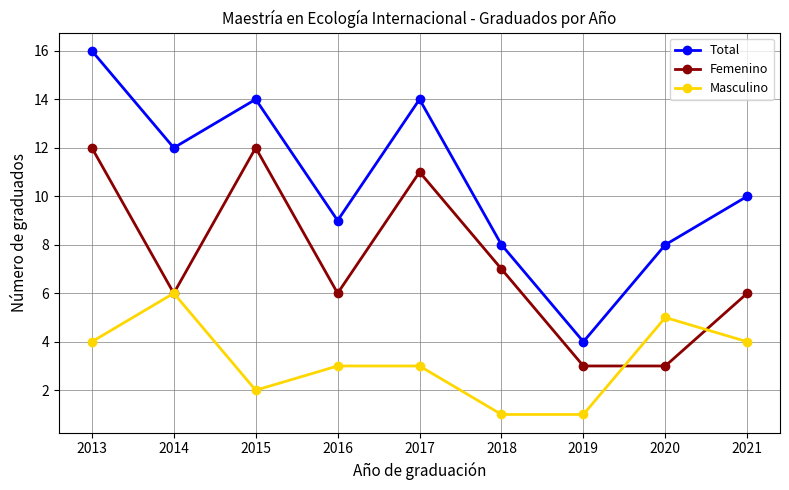

Where is Total nearest to the value 10?

2021